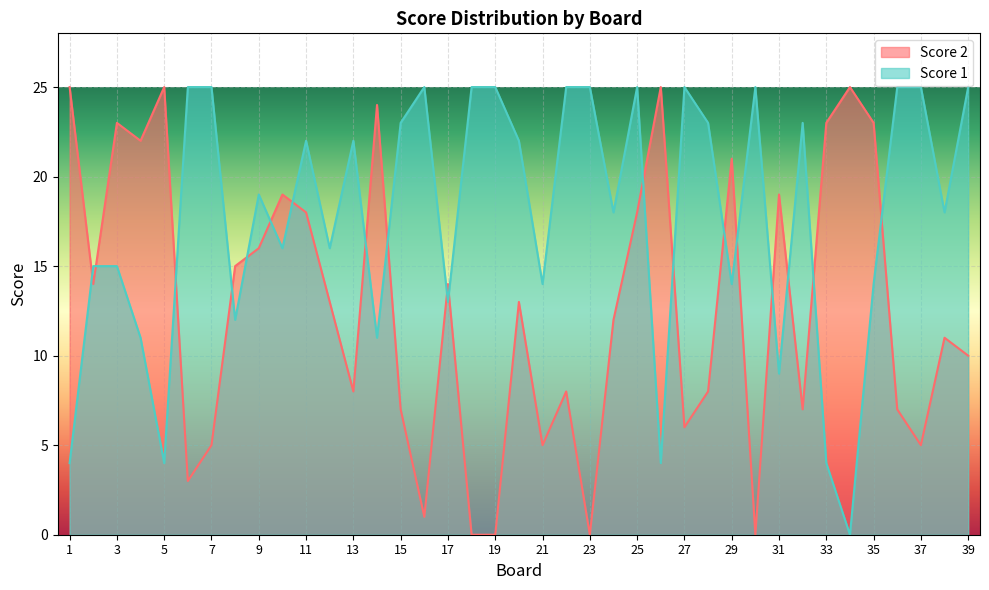

Where does the Score 1 series first go above 19?

6